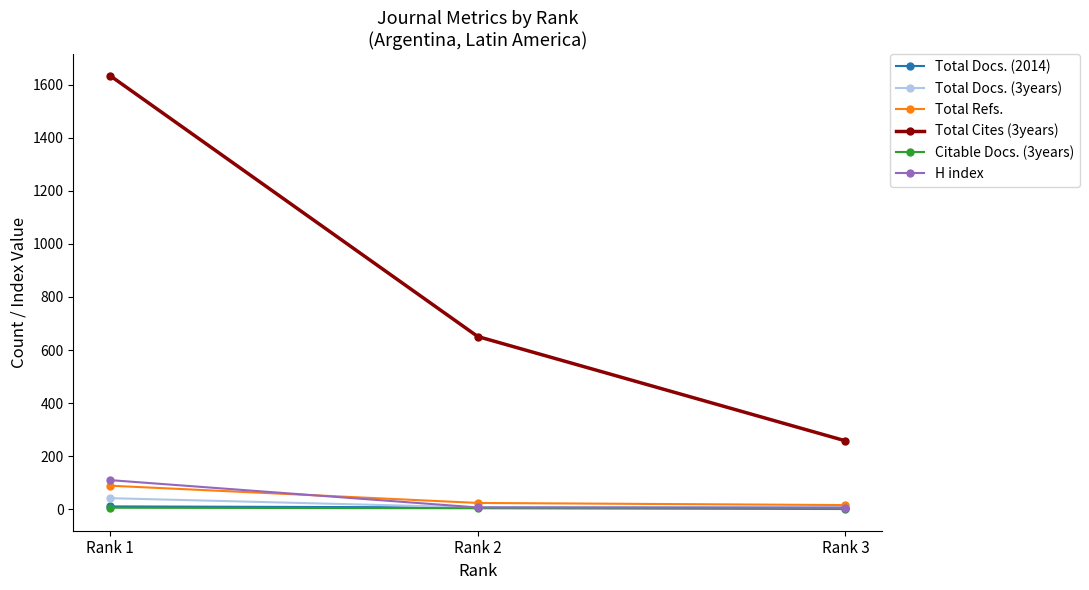

Does the chart have visible grid lines?

No